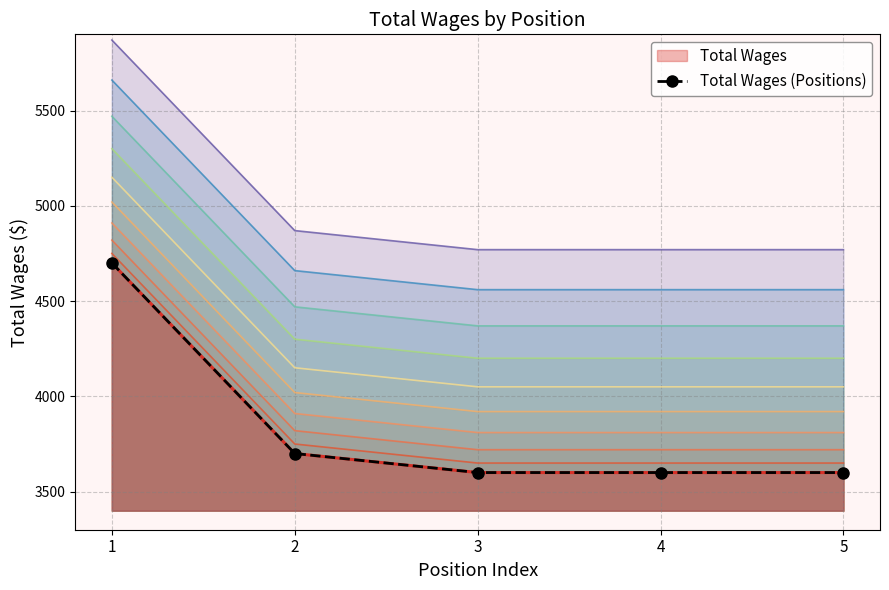

Reading left to right, what are all the values shown in this chart?

1=4700	2=3700	3=3600	4=3600	5=3600